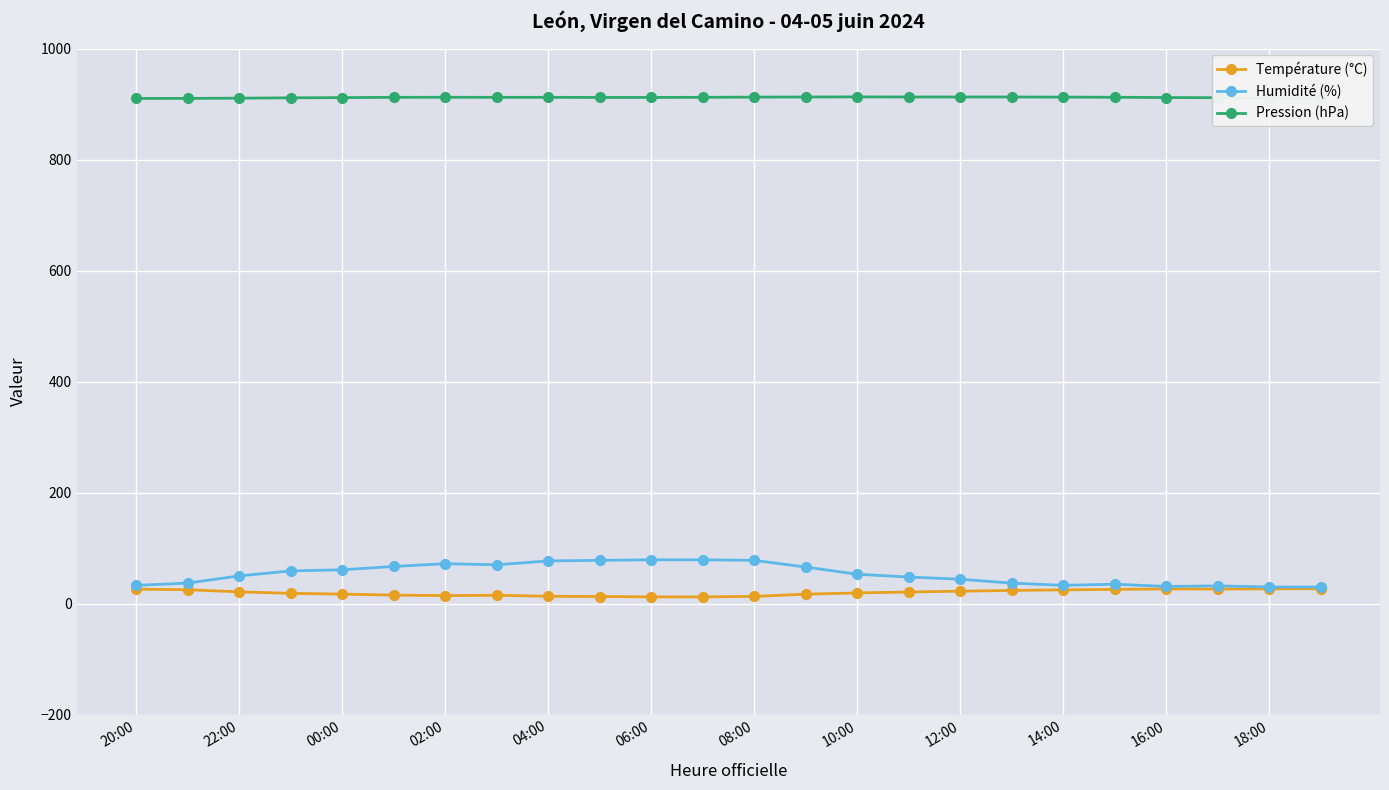

Which series has the largest total across all categories?

Pression (hPa)